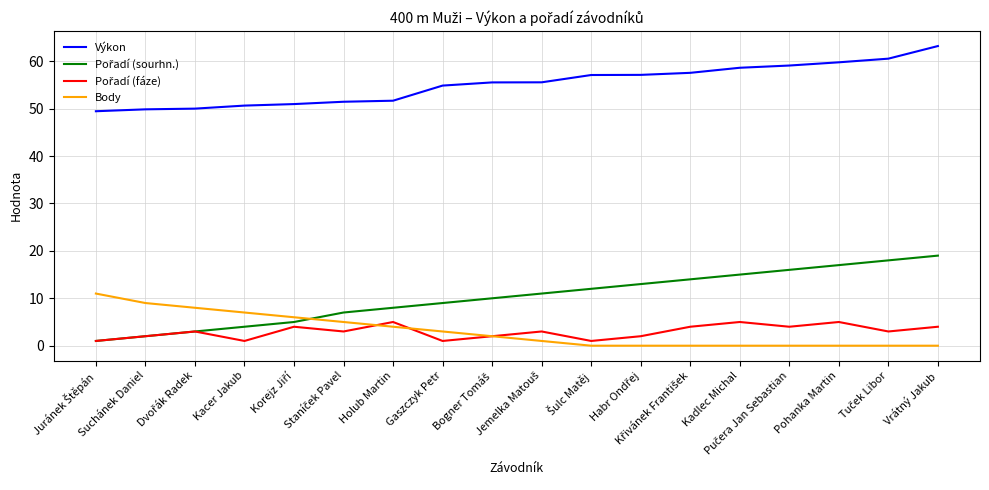

Which series has the largest total across all categories?

Výkon